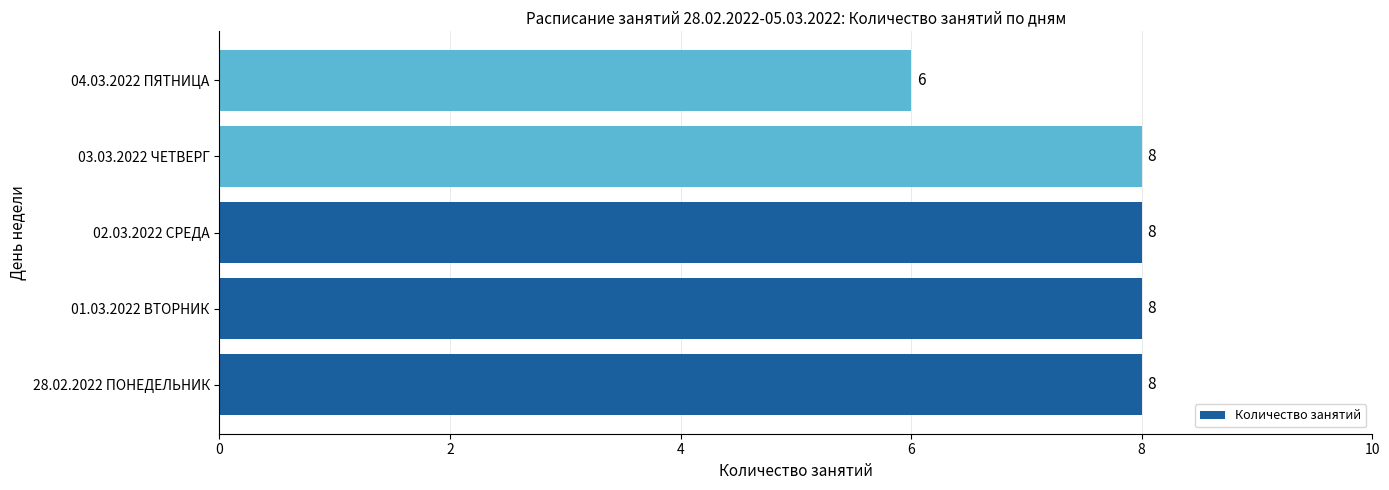

Reading top to bottom, list all the values displayed in this chart.

6	8	8	8	8